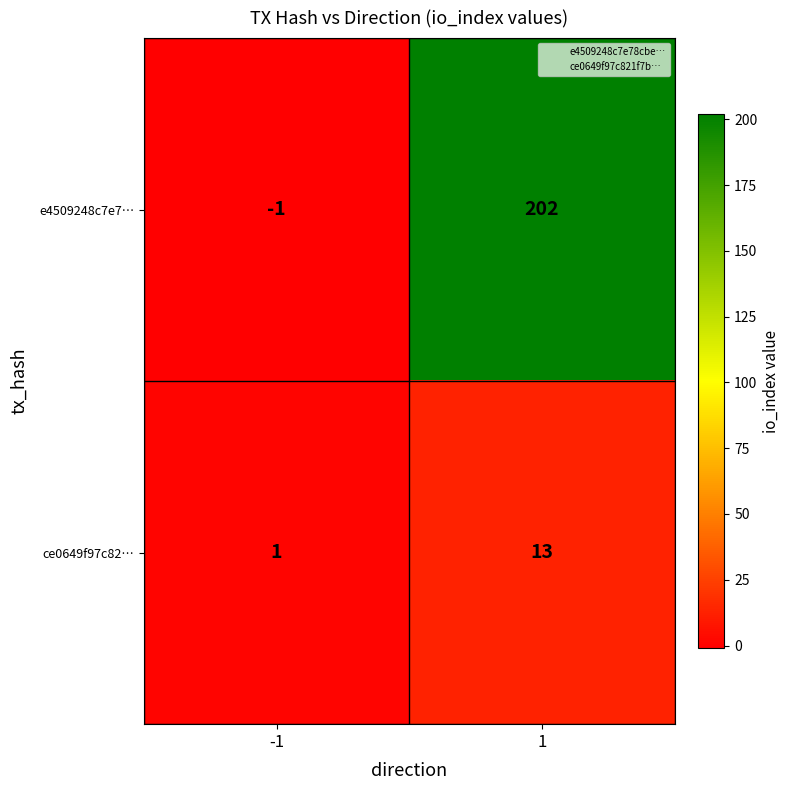

Which series has the widest spread of values?

e4509248c7e7…